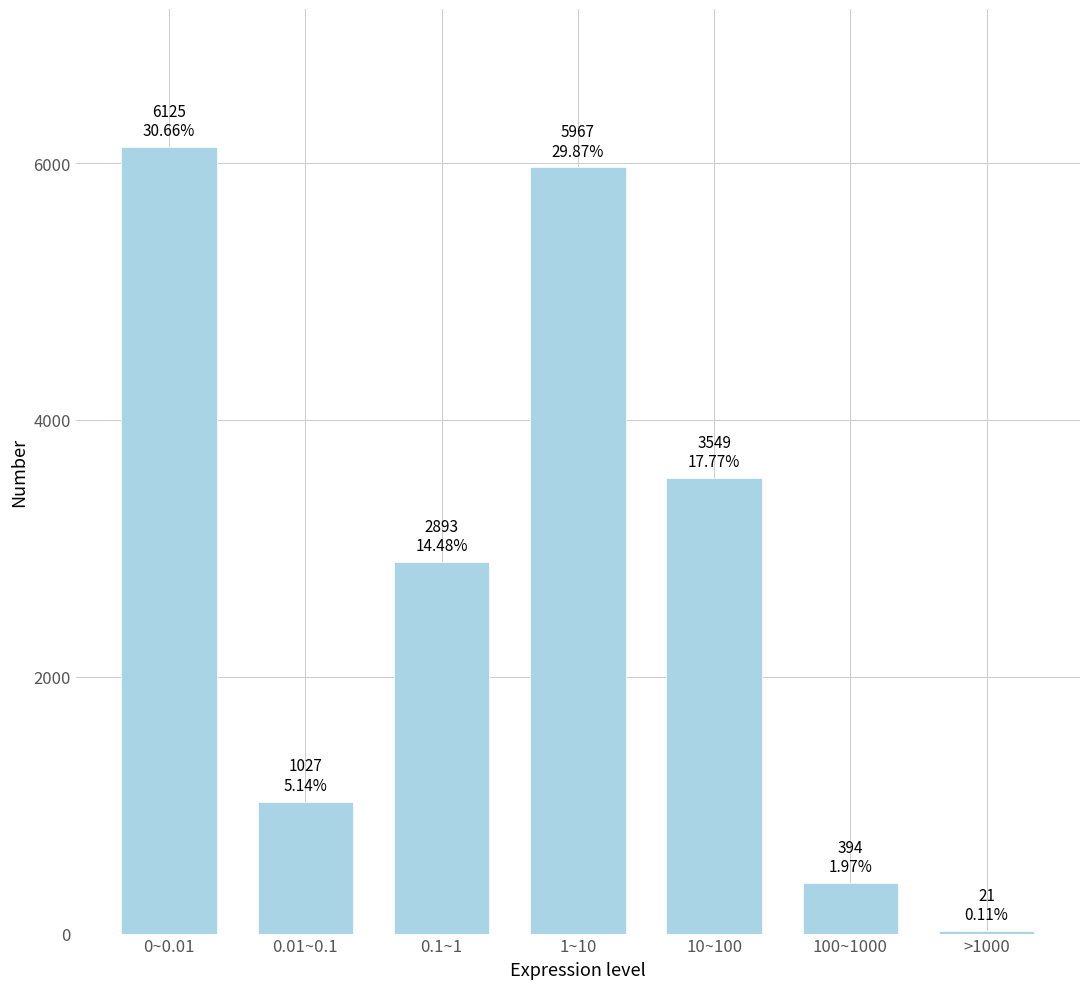

Reading left to right, transcribe all the data shown in this chart.

0~0.01=6125	0.01~0.1=1027	0.1~1=2893	1~10=5967	10~100=3549	100~1000=394	>1000=21